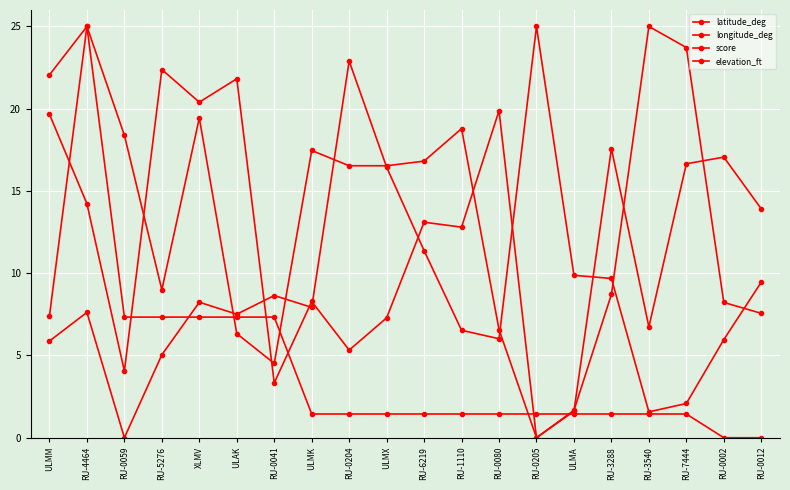

At which label does longitude_deg first exceed 7?

RU-4464